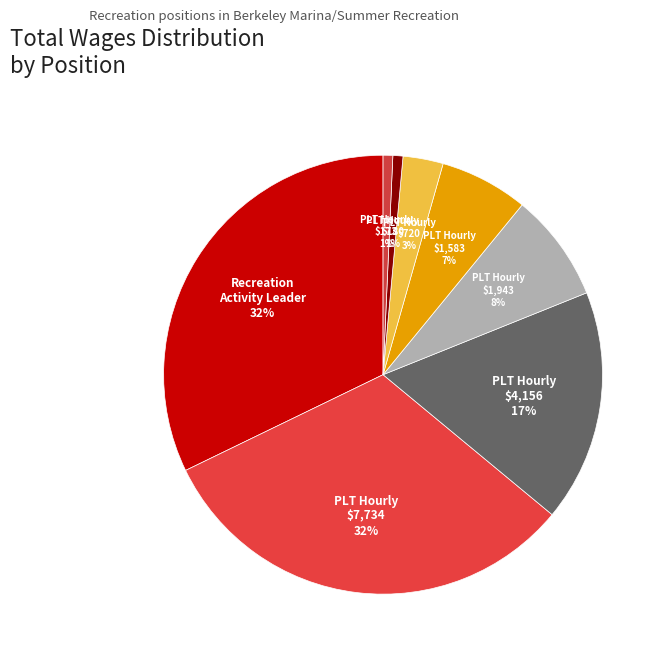

Count the number of slices in the pie.

8